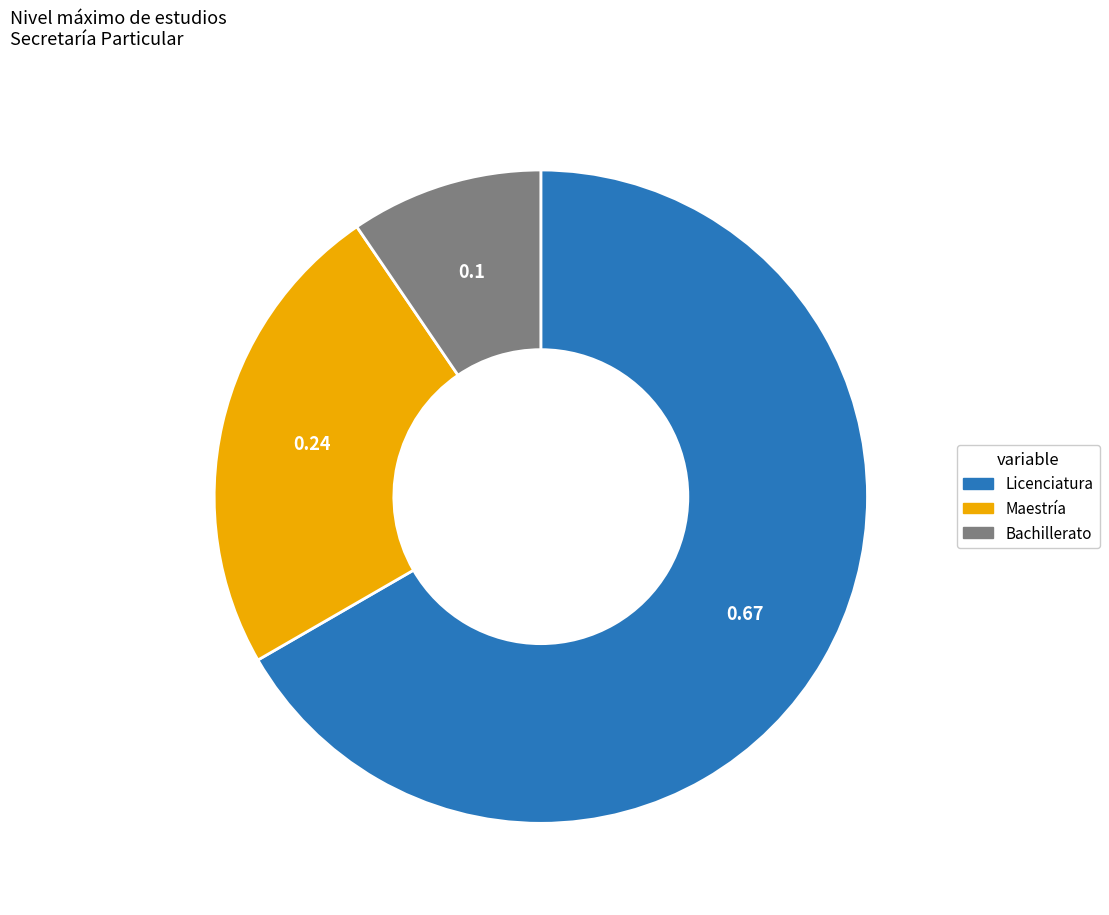

Is there any slice that represents more than half of the pie?

Yes